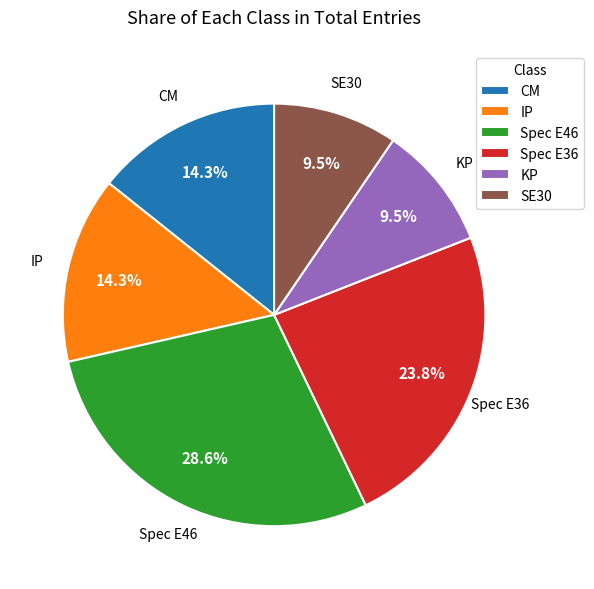

How many segments does this pie chart have?

6